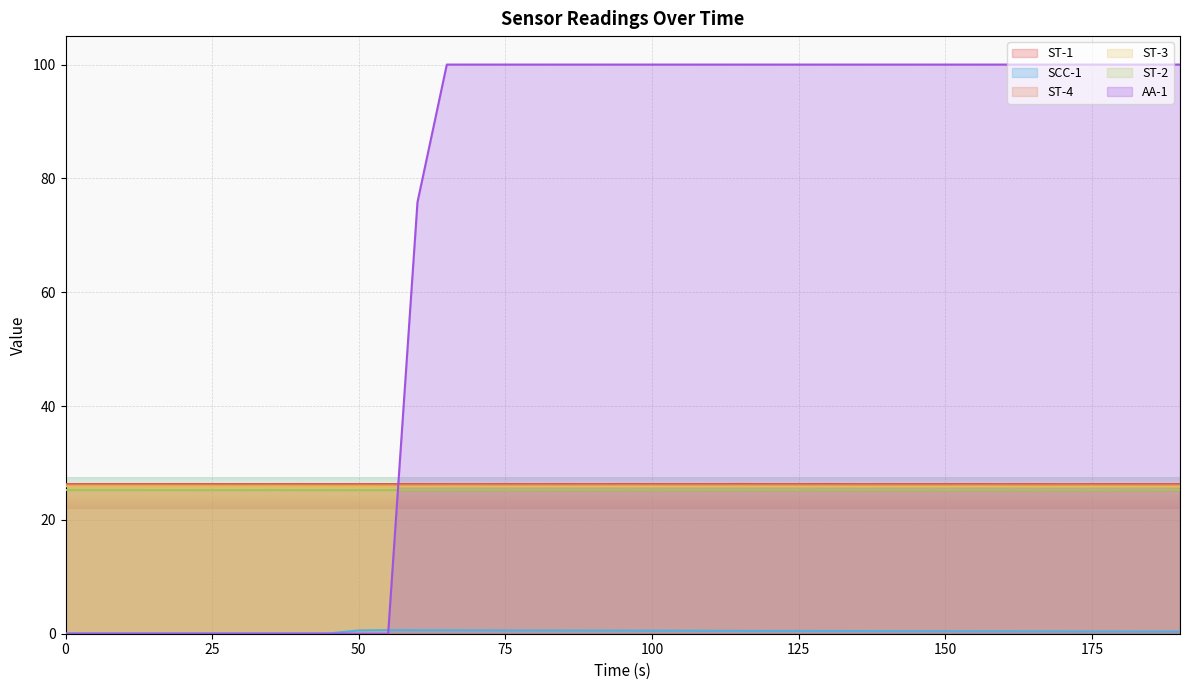

Which series has the widest spread of values?

AA-1